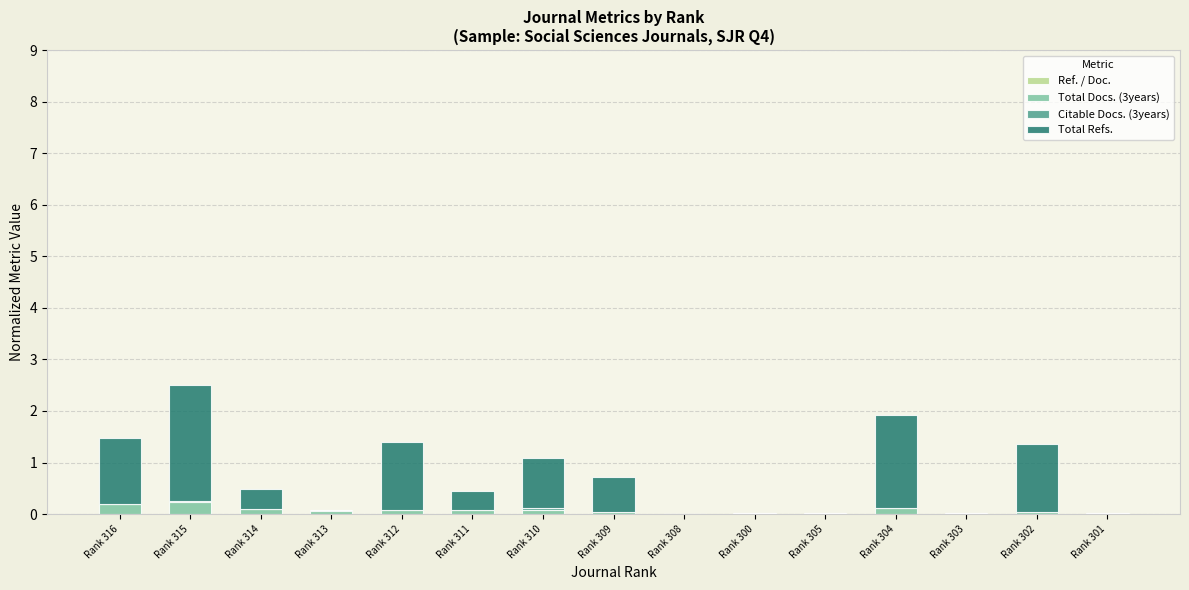

Which series has the largest total across all categories?

Total Refs.